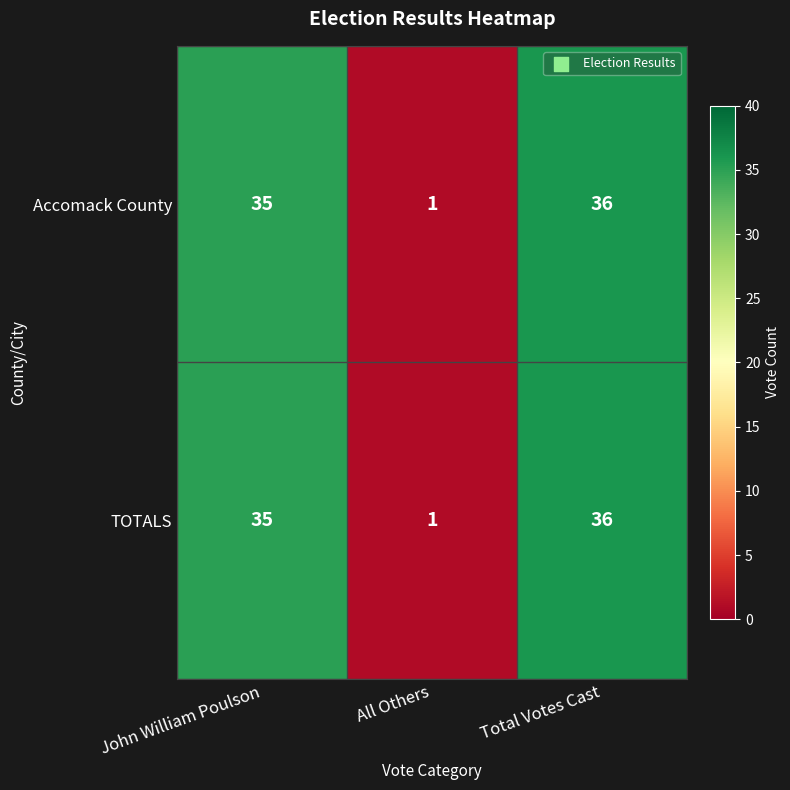

How many data points does each series have?

3